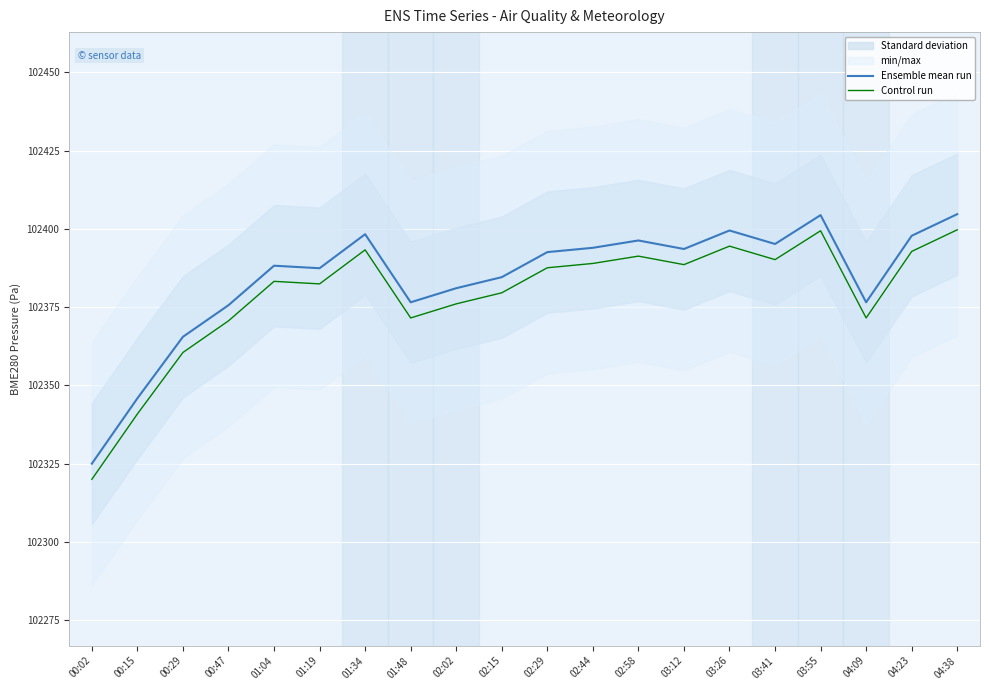

Is it true that Ensemble mean run equals 102345.9 at 00:15?

True